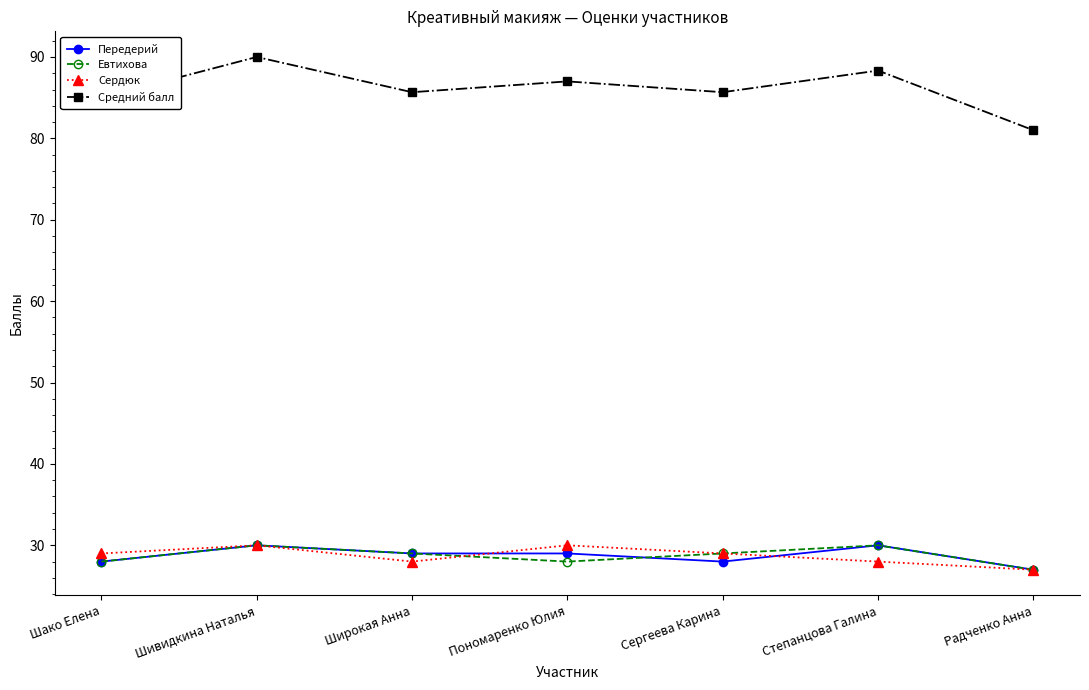

At which category does Евтихова reach its first local peak?

Шивидкина Наталья